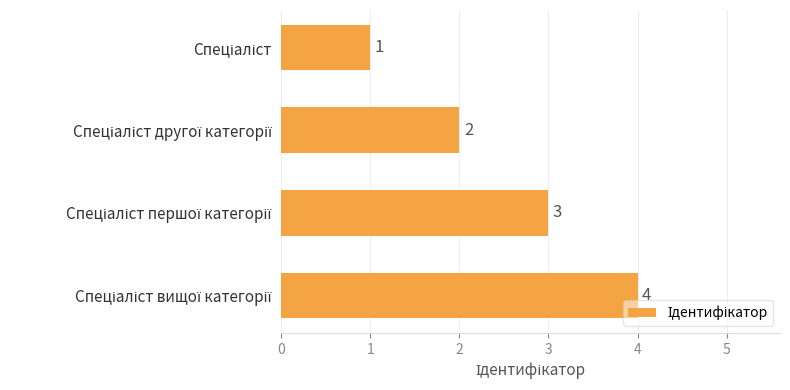

What is the value of the 2nd bar from the top?

2